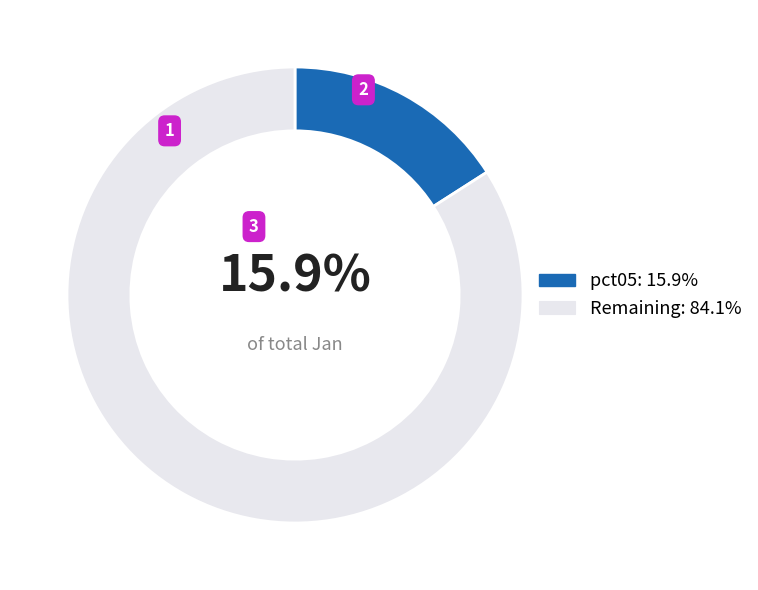

What is the ratio of the value at Remaining: 84.1% to the value at pct05: 15.9%?

5.3